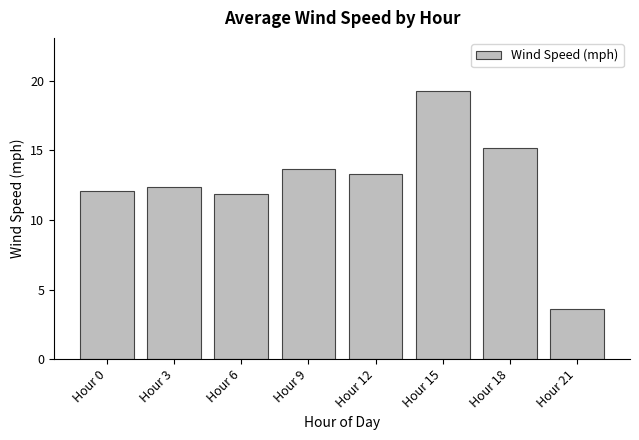

At which label does the data first exceed 13?

Hour 9